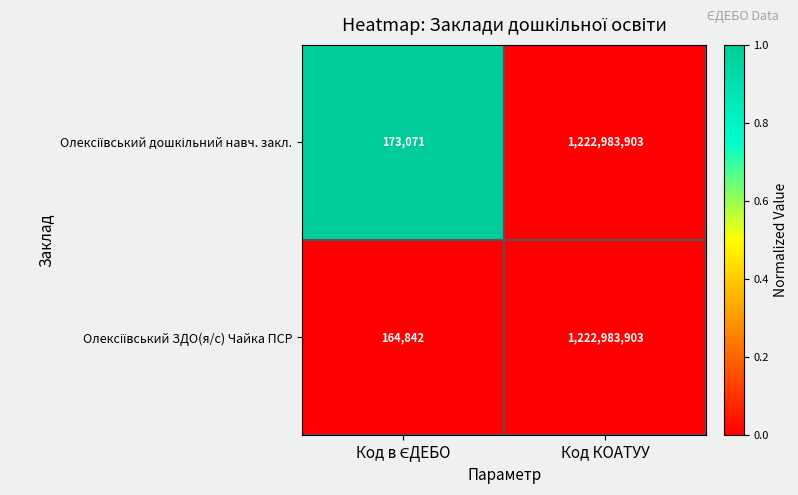

What is the total value across all series at Код КОАТУУ?

2445967806